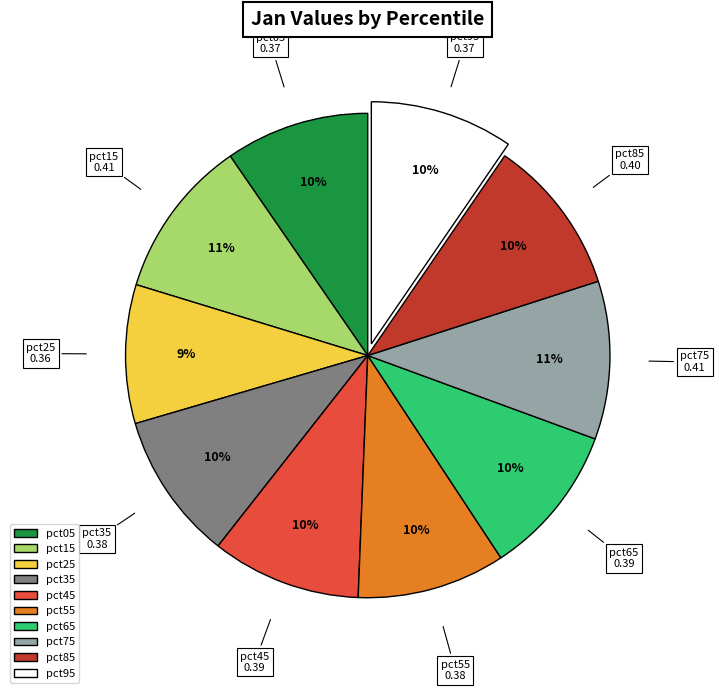

Do pct35 and pct45 together represent more than half of the pie?

No